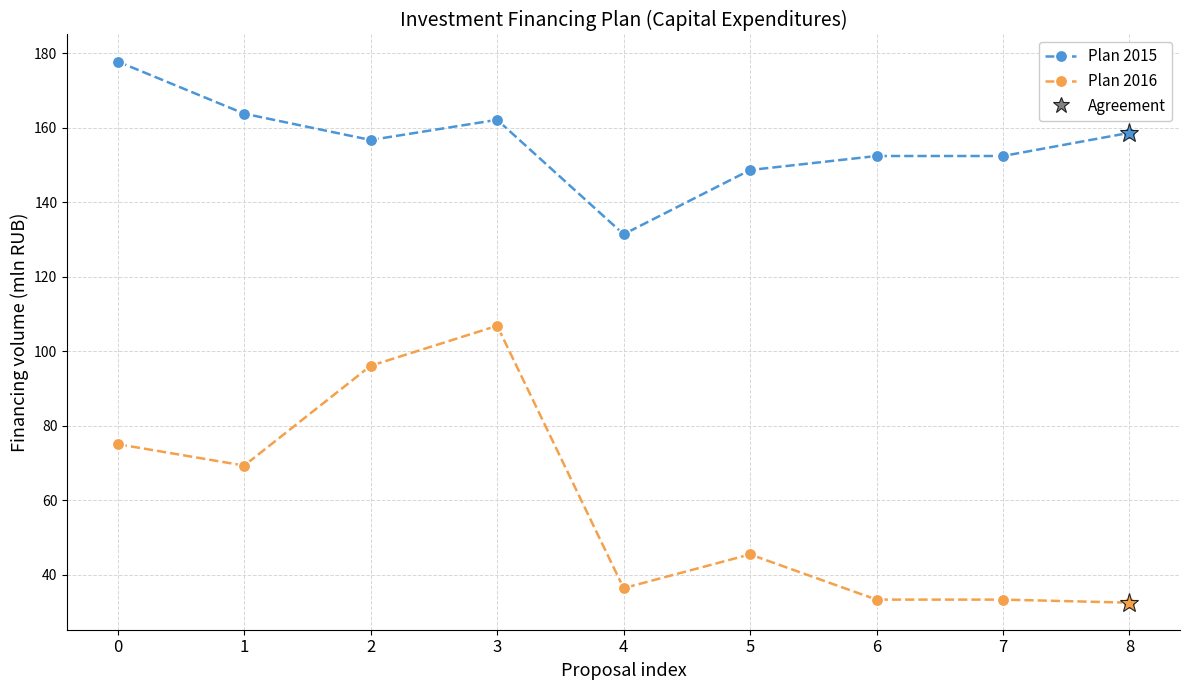

Reading left to right, transcribe all the data shown in this chart.

Plan 2015: 0=177.7	1=163.7	2=156.7	3=162.1	4=131.4	5=148.6	6=152.4	7=152.4	8=158.6
Plan 2016: 0=75.0	1=69.3	2=96.1	3=106.8	4=36.4	5=45.4	6=33.3	7=33.3	8=32.5